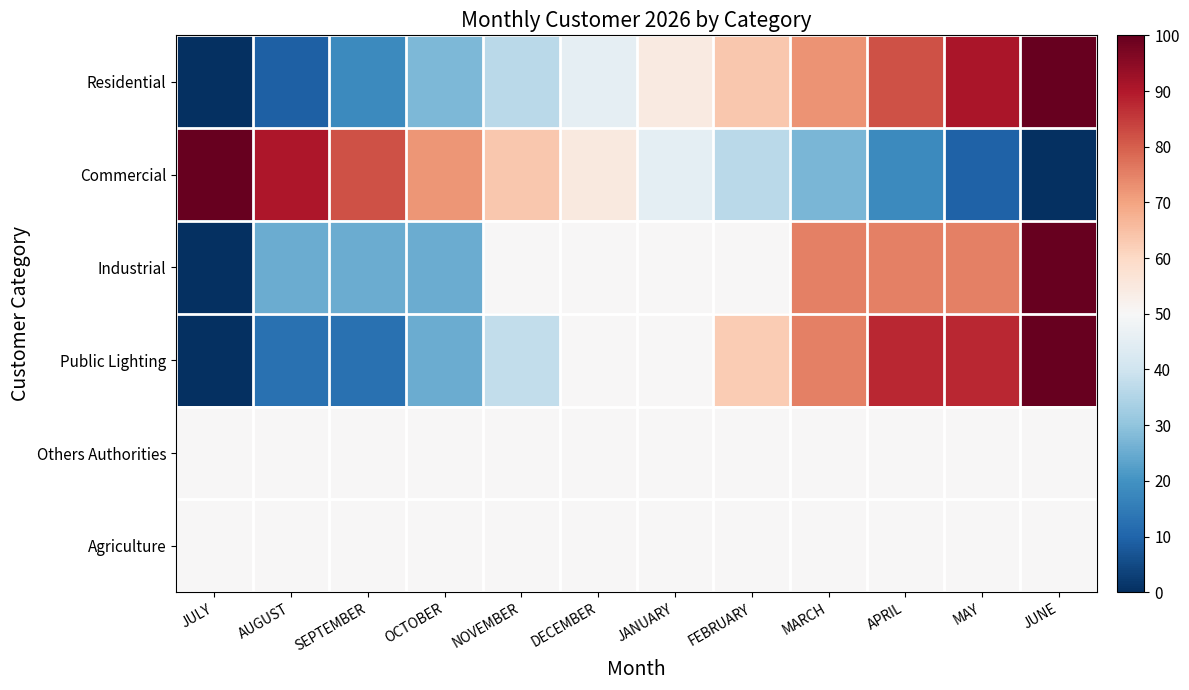

Which label corresponds to the smallest value in the chart?

JULY